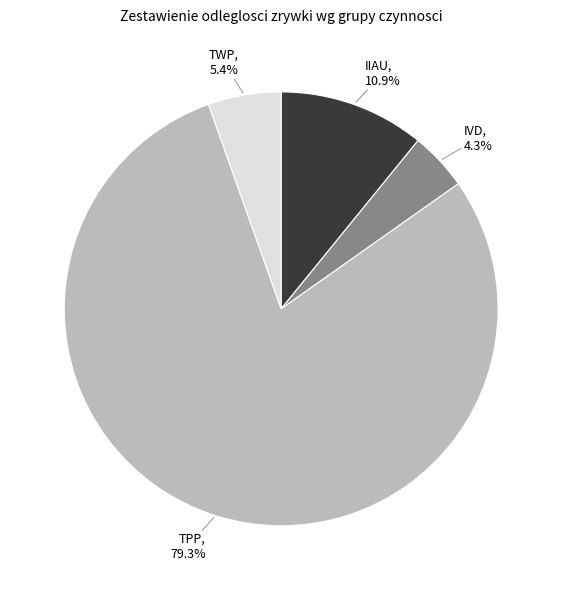

Is there a majority slice in this chart?

Yes